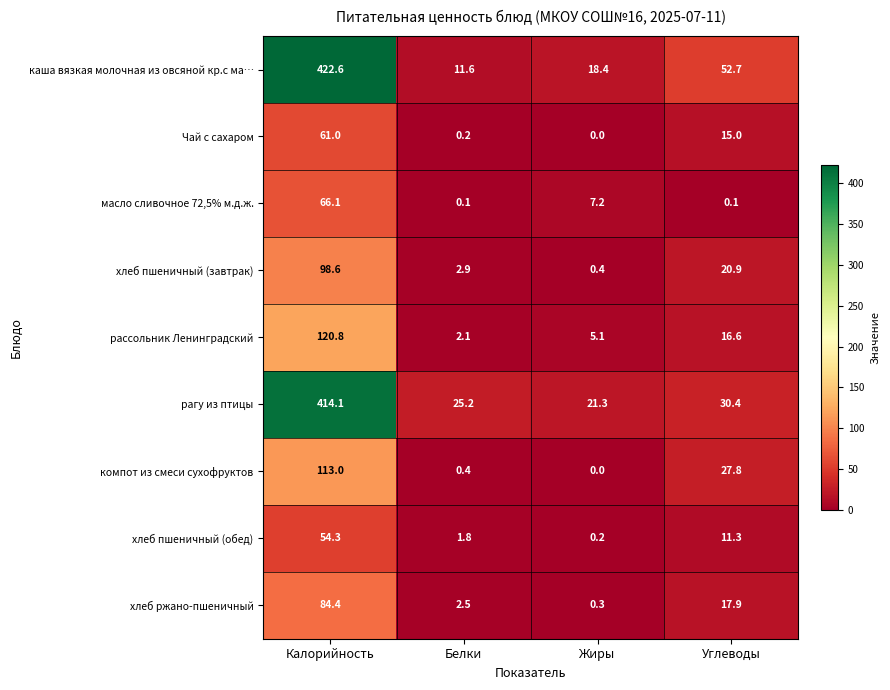

At how many categories does at least one series exceed 212?

1